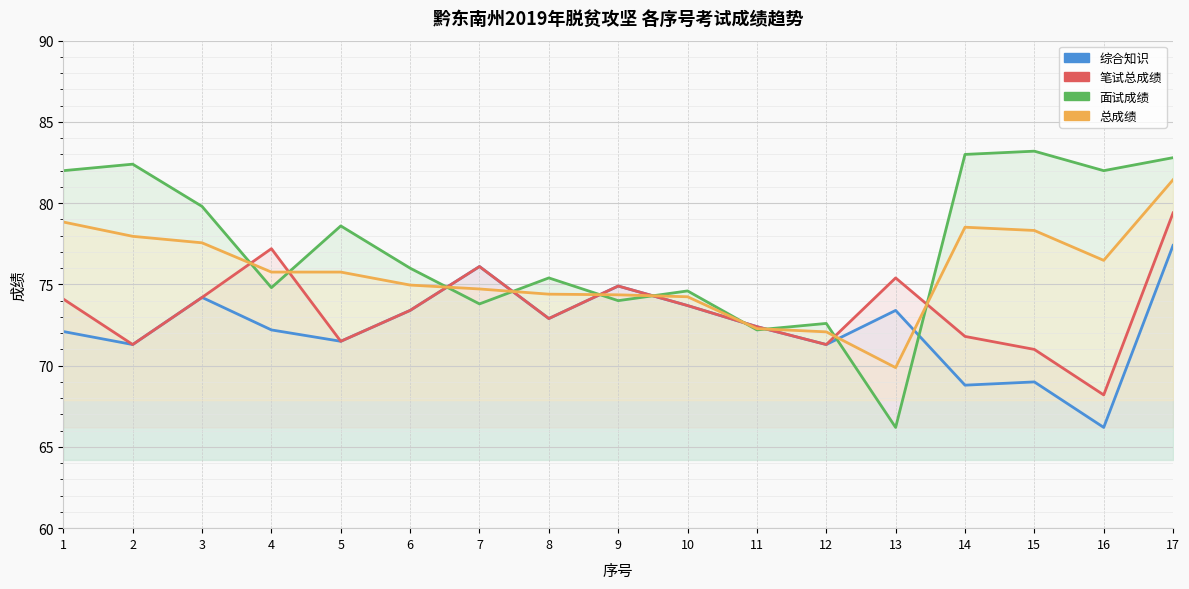

Is this an area chart (filled region under the line)?

No